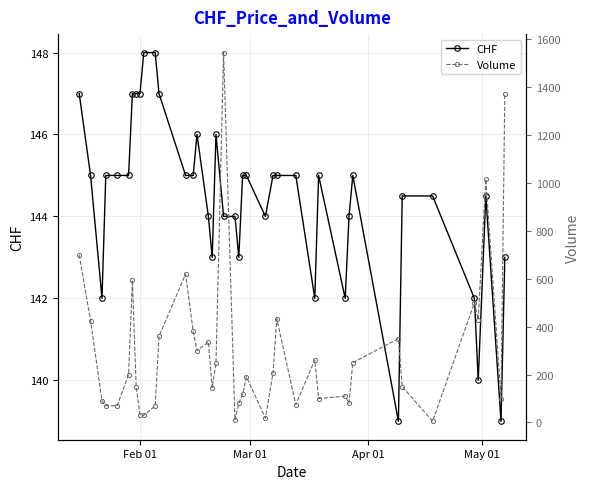

Is this an area chart (filled region under the line)?

No